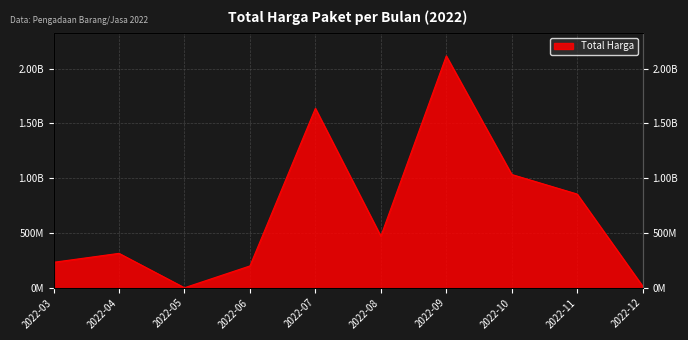

Where is the first local minimum?

2022-05